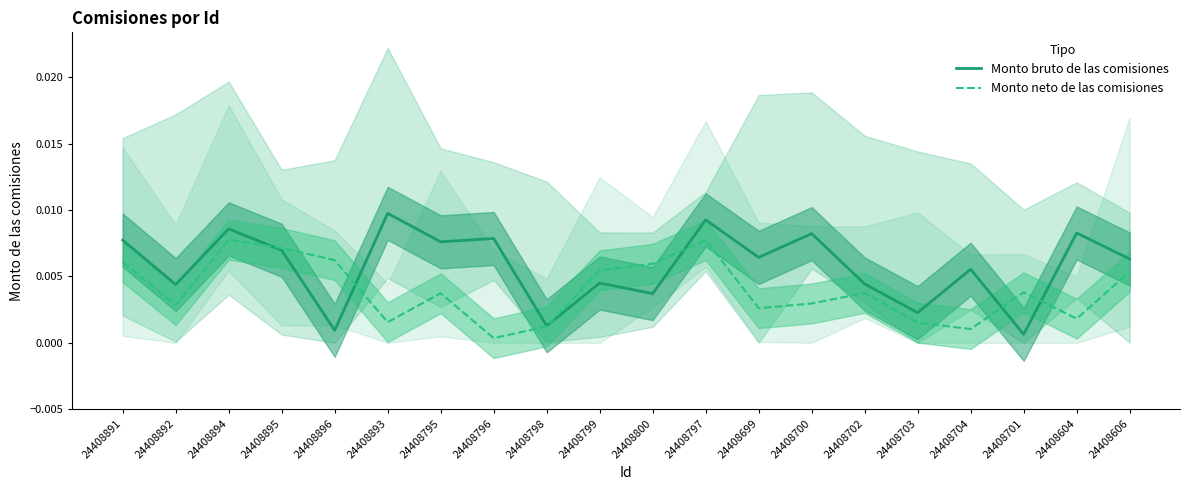

At 24408892, list the series in order from smallest to largest.

Monto neto de las comisiones, Monto bruto de las comisiones